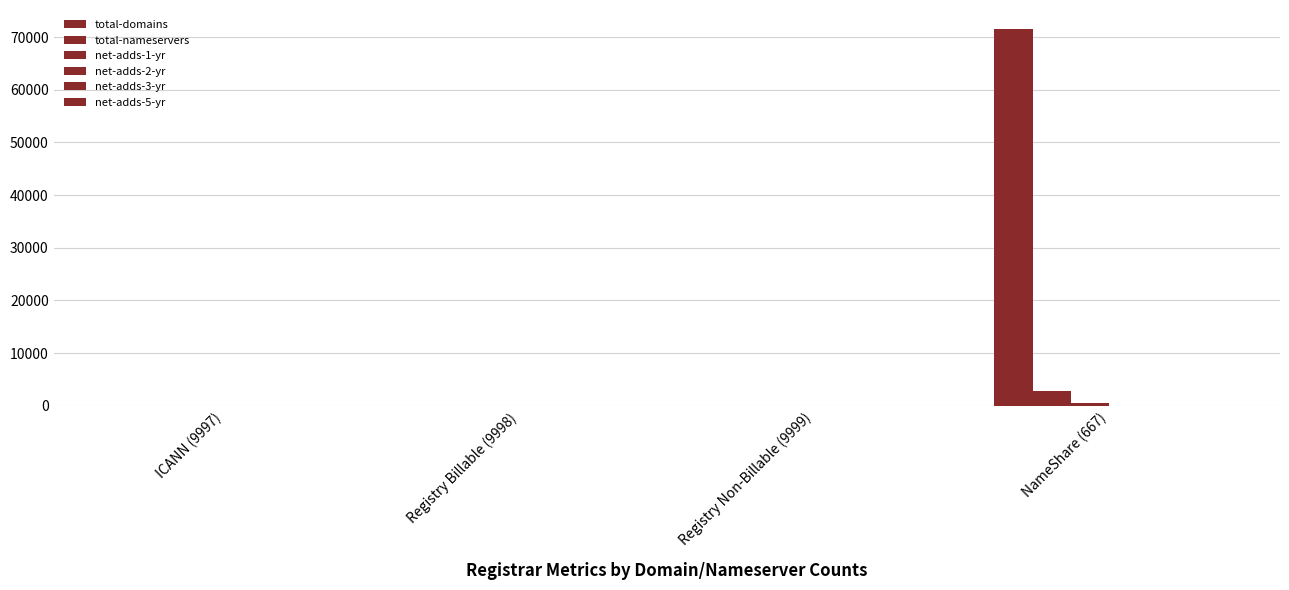

How many categories are shown in the chart?

4